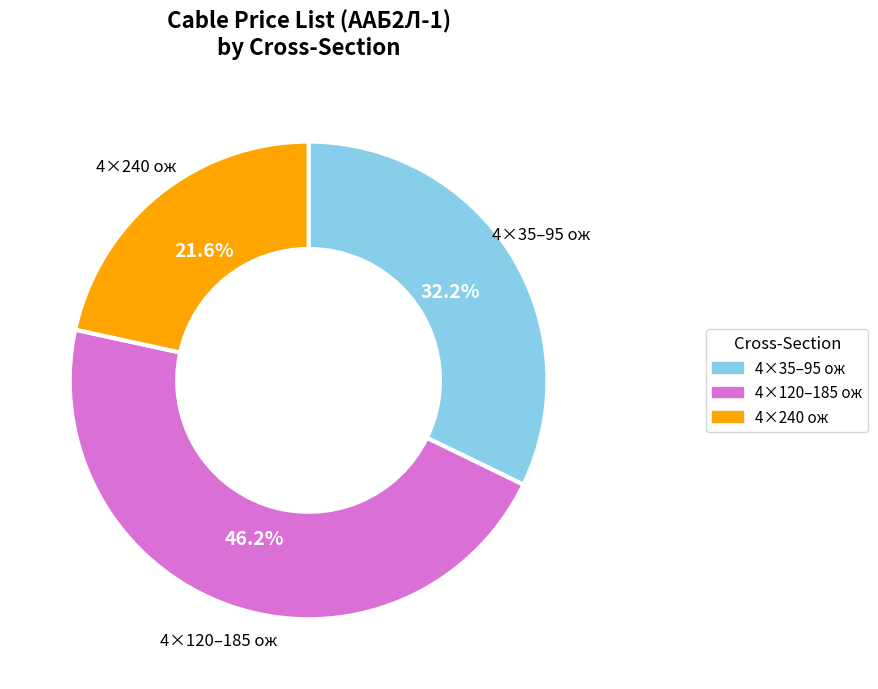

Does any single category account for the majority?

No